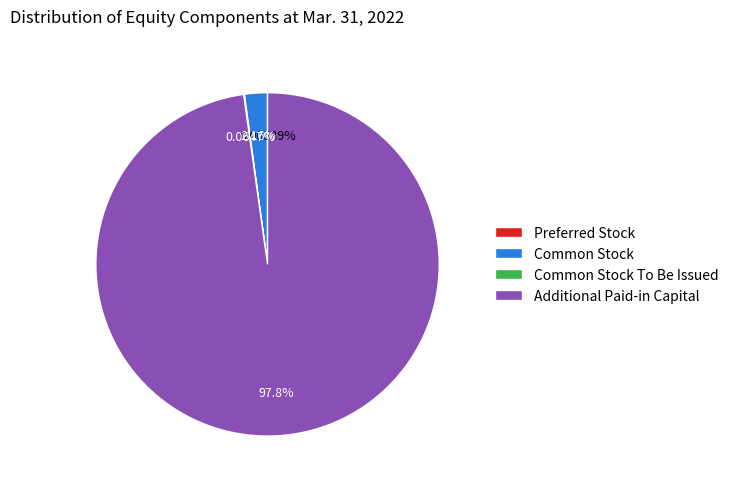

Which category has the biggest portion of the pie?

Additional Paid-in Capital